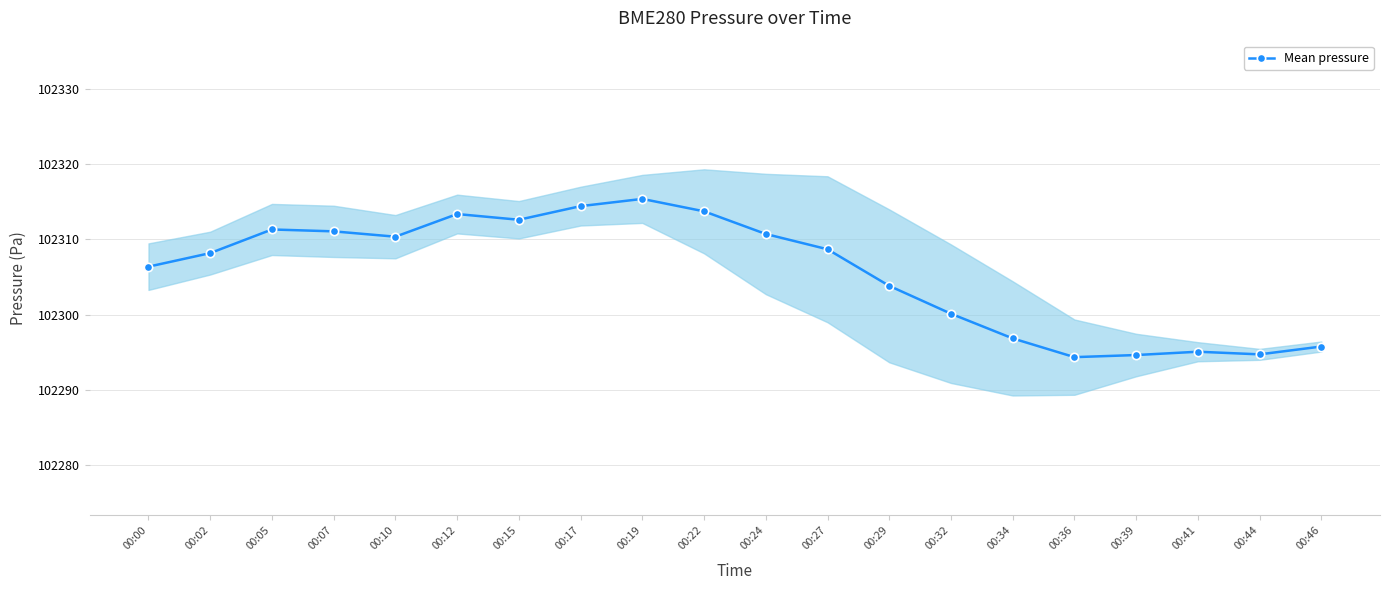

Reading right to left, extract all data points from this chart.

00:46=102295.8	00:44=102294.7	00:41=102295.1	00:39=102294.6	00:36=102294.3	00:34=102296.8	00:32=102300.1	00:29=102303.8	00:27=102308.7	00:24=102310.7	00:22=102313.7	00:19=102315.4	00:17=102314.4	00:15=102312.6	00:12=102313.4	00:10=102310.3	00:07=102311.1	00:05=102311.3	00:02=102308.2	00:00=102306.4